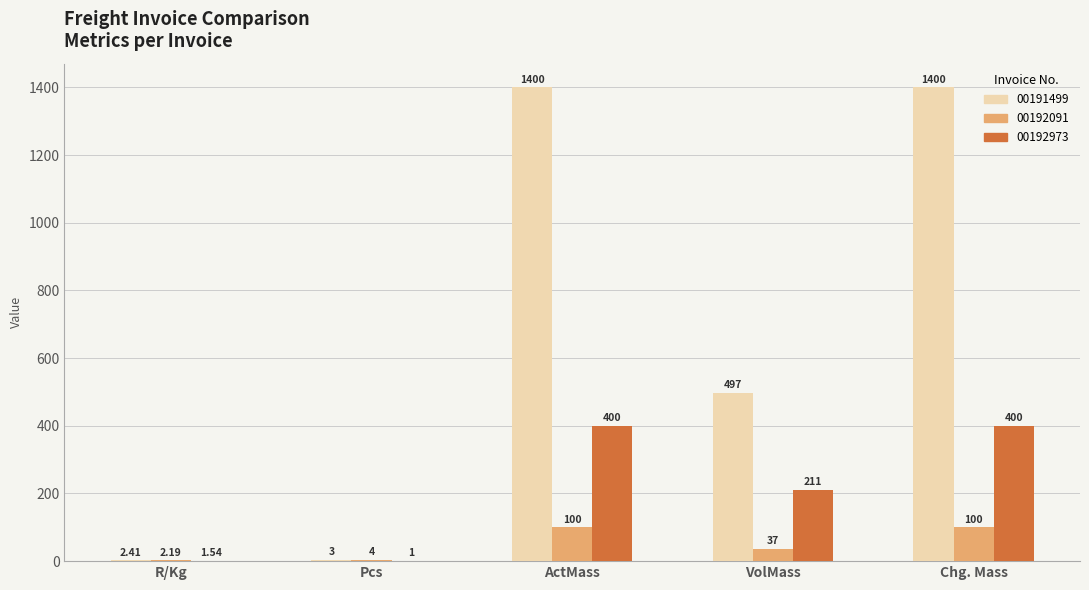

Between ActMass and VolMass, which series saw the biggest shift?

00191499